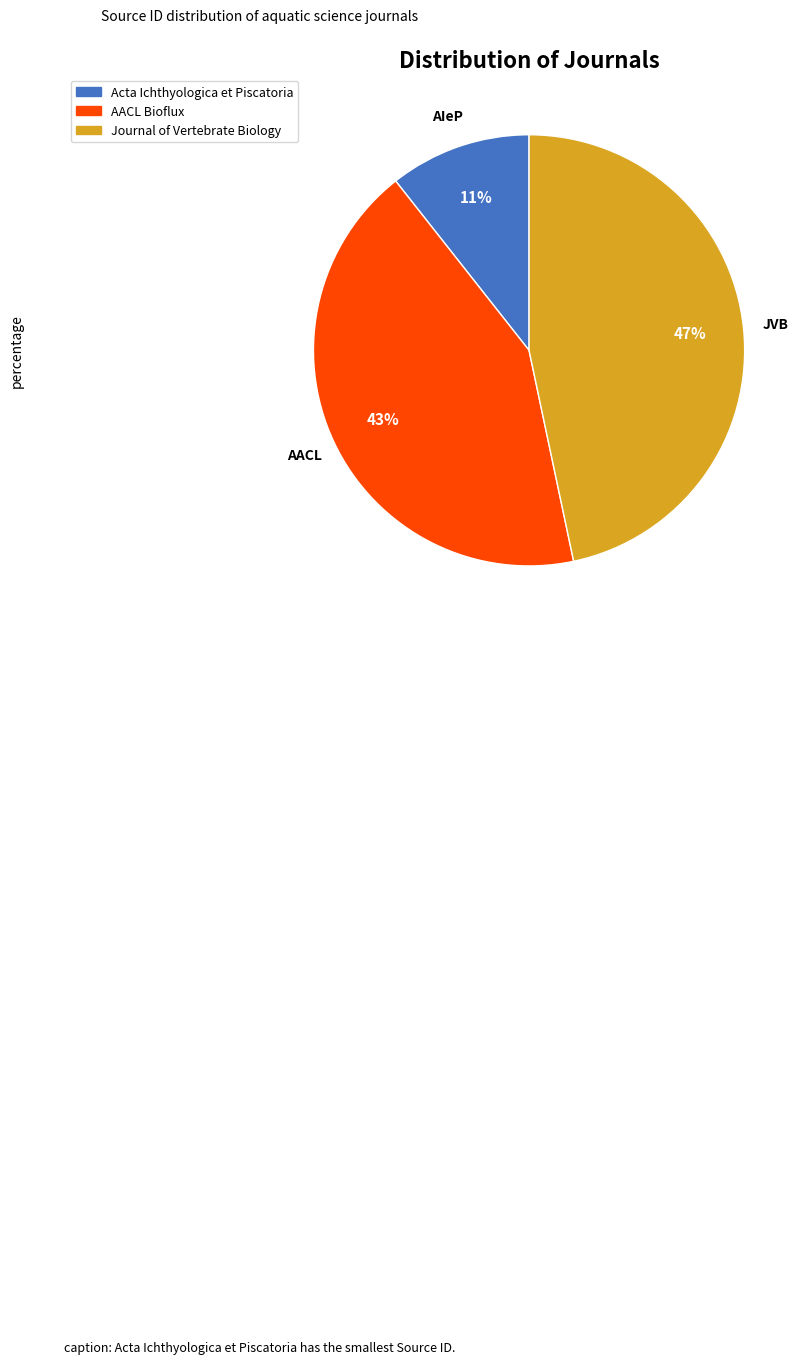

To the nearest percent, what is the average slice percentage?

33%